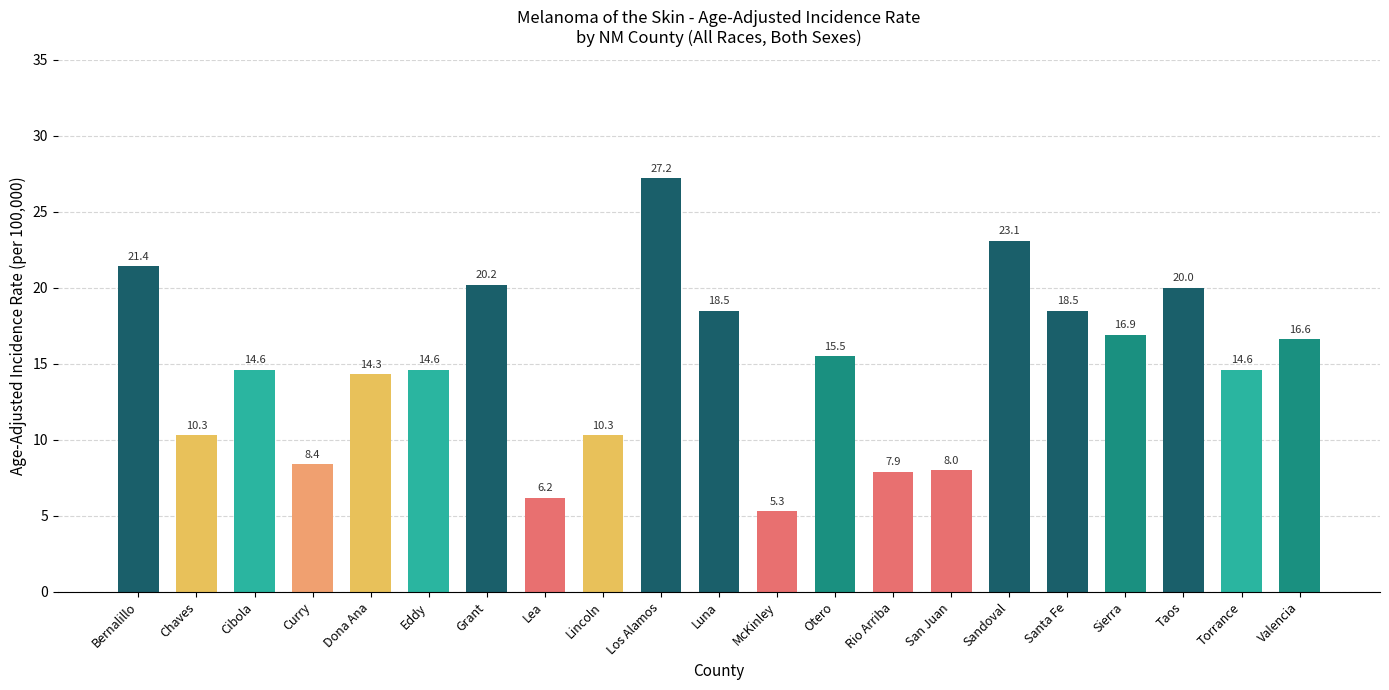

What is the minimum value shown in the chart?

5.3